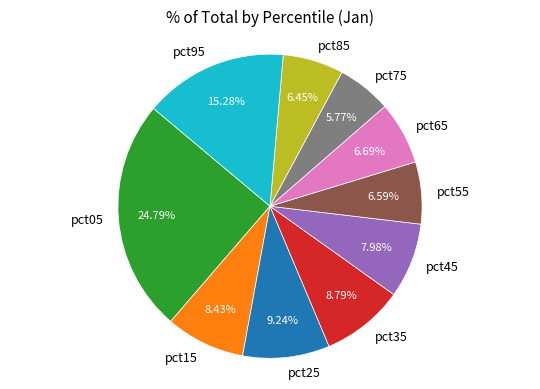

Count the number of slices in the pie.

10